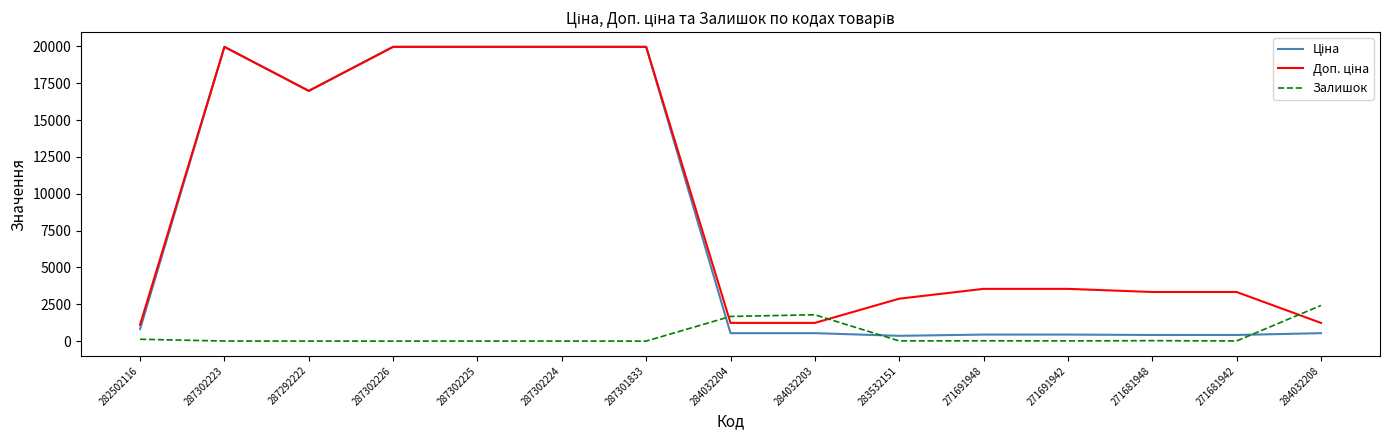

What is the maximum value for Залишок?

2419.0